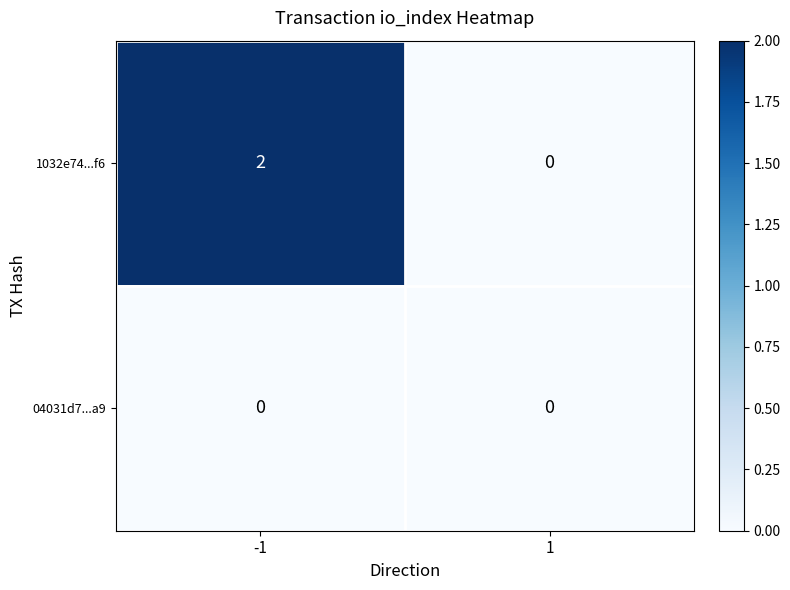

Which series changed the most between -1 and 1?

1032e74...f6